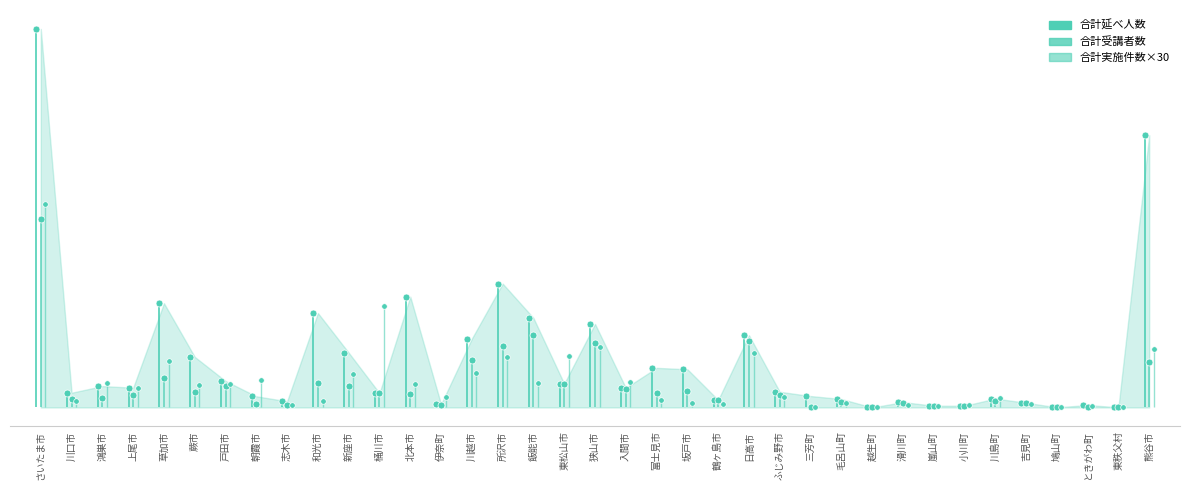

True or false: 合計実施件数 and 合計受講者数 intersect in this chart.

False